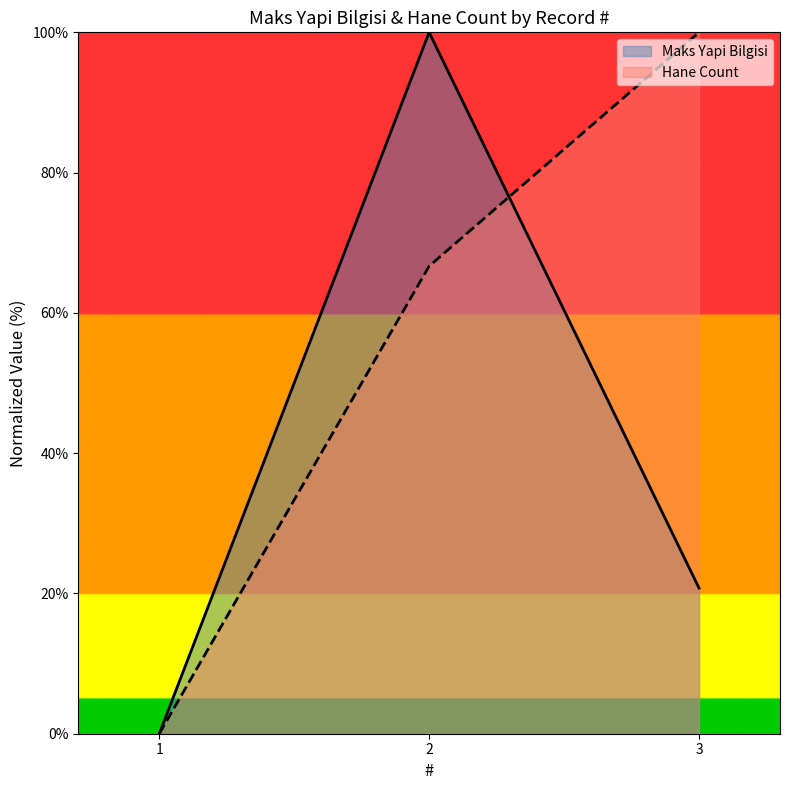

Count the number of data series in this chart.

2